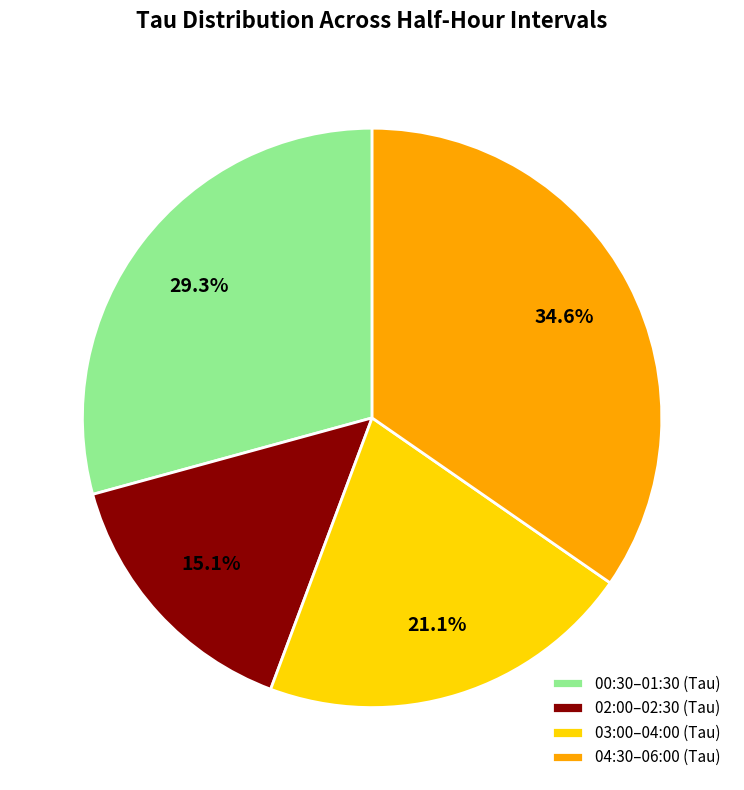

Does any single category account for the majority?

No